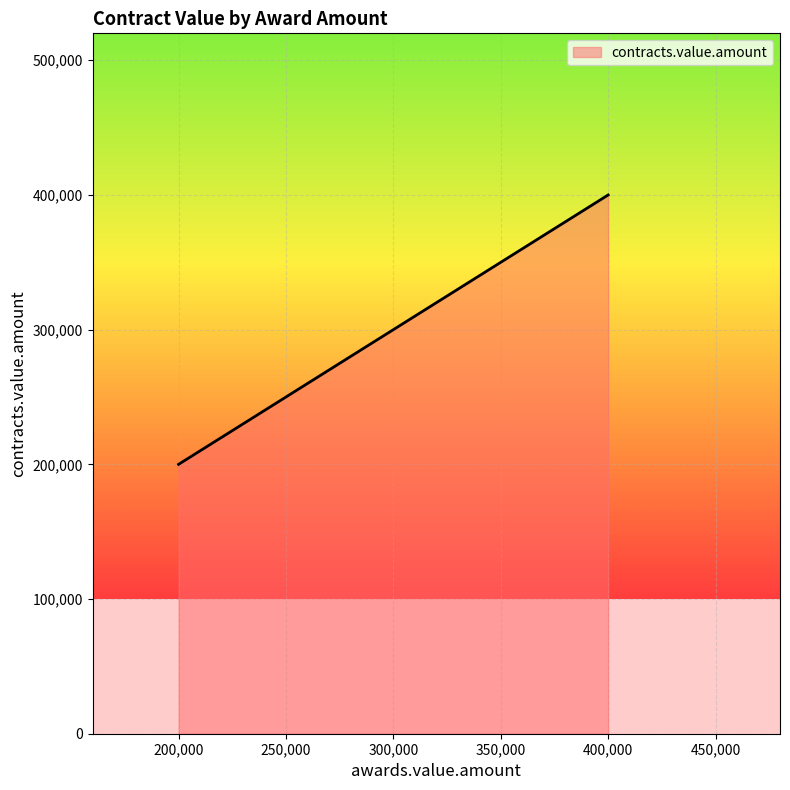

At which label is the value closest to 300000?

350000